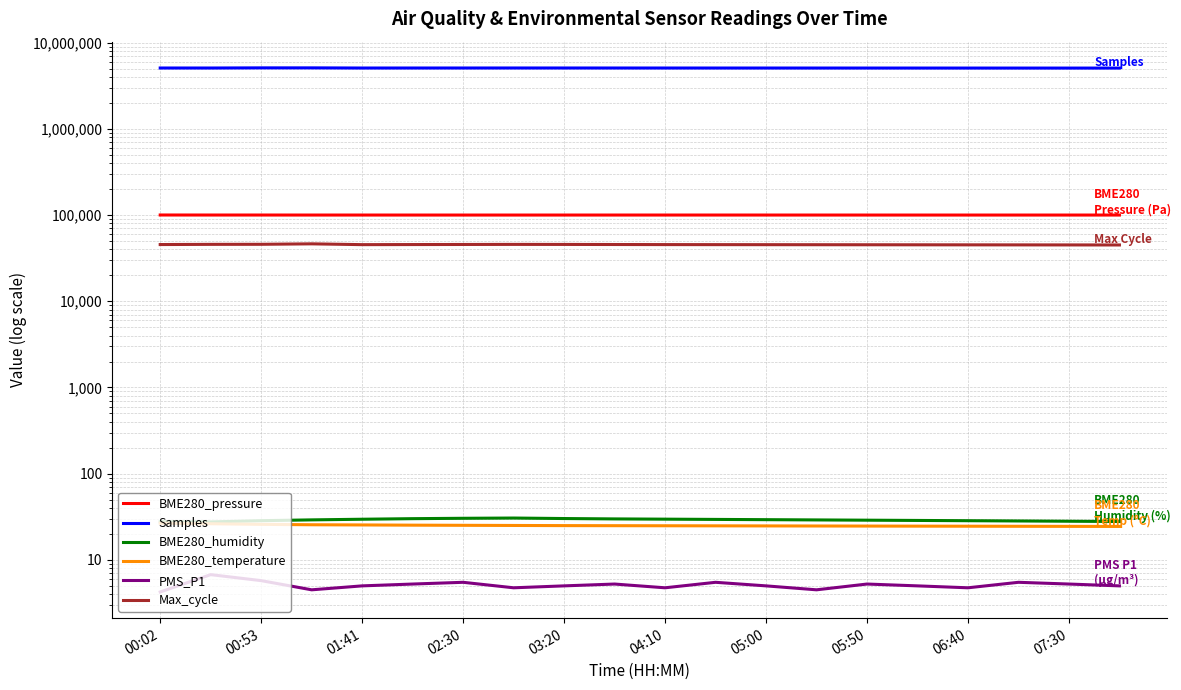

Which series has the widest spread of values?

Samples